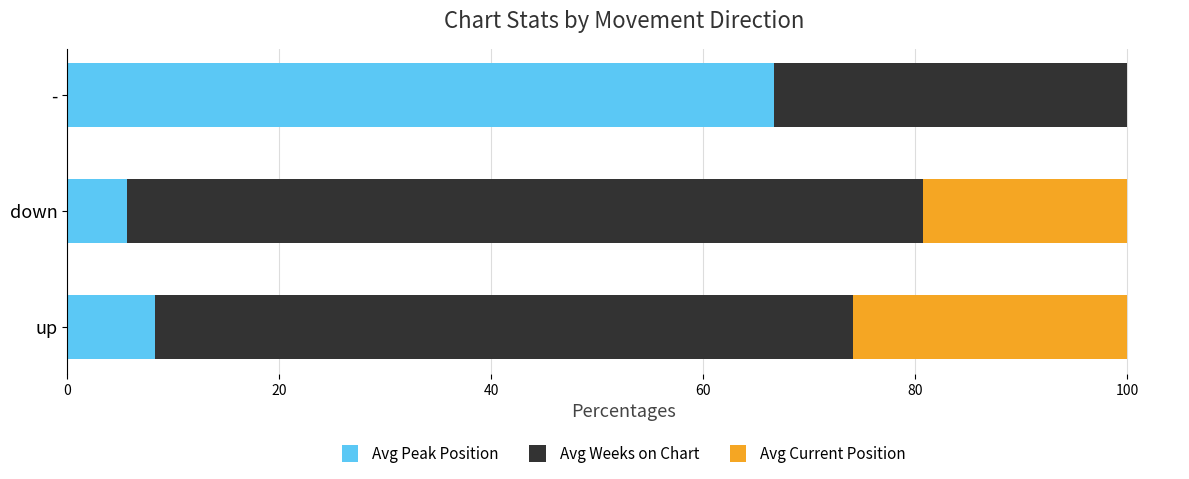

True or false: Avg Peak Position has a value of 97.2 at -.

False